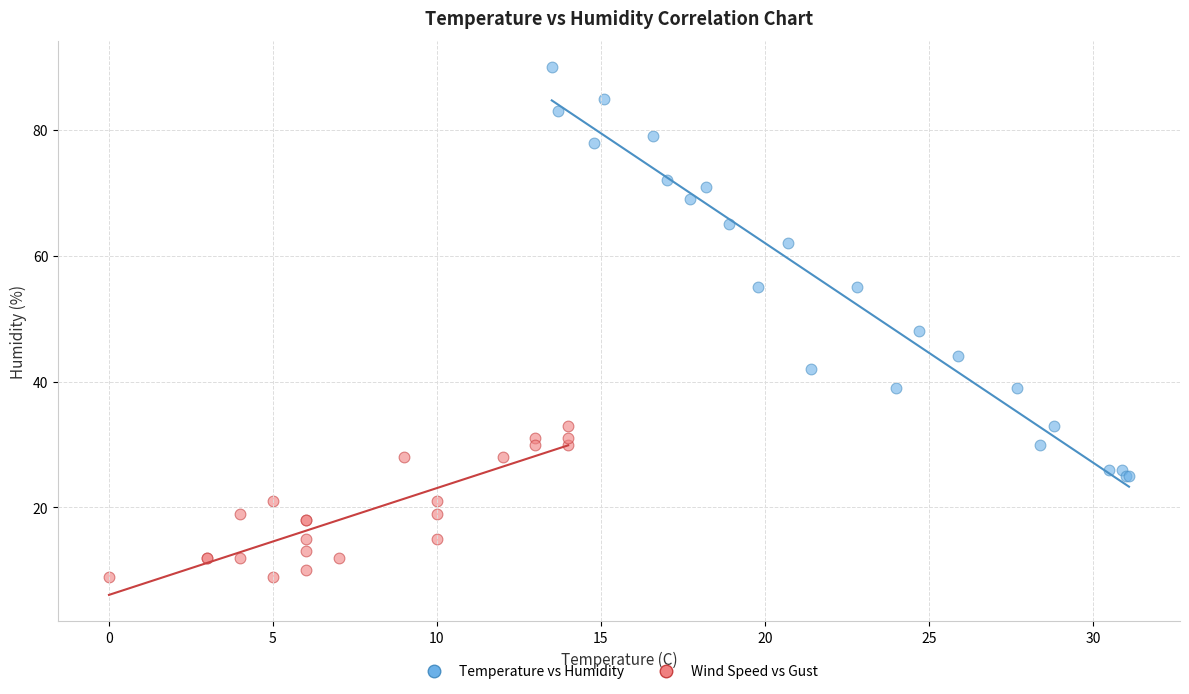

Which series reaches the minimum Y coordinate?

Wind Speed vs Gust